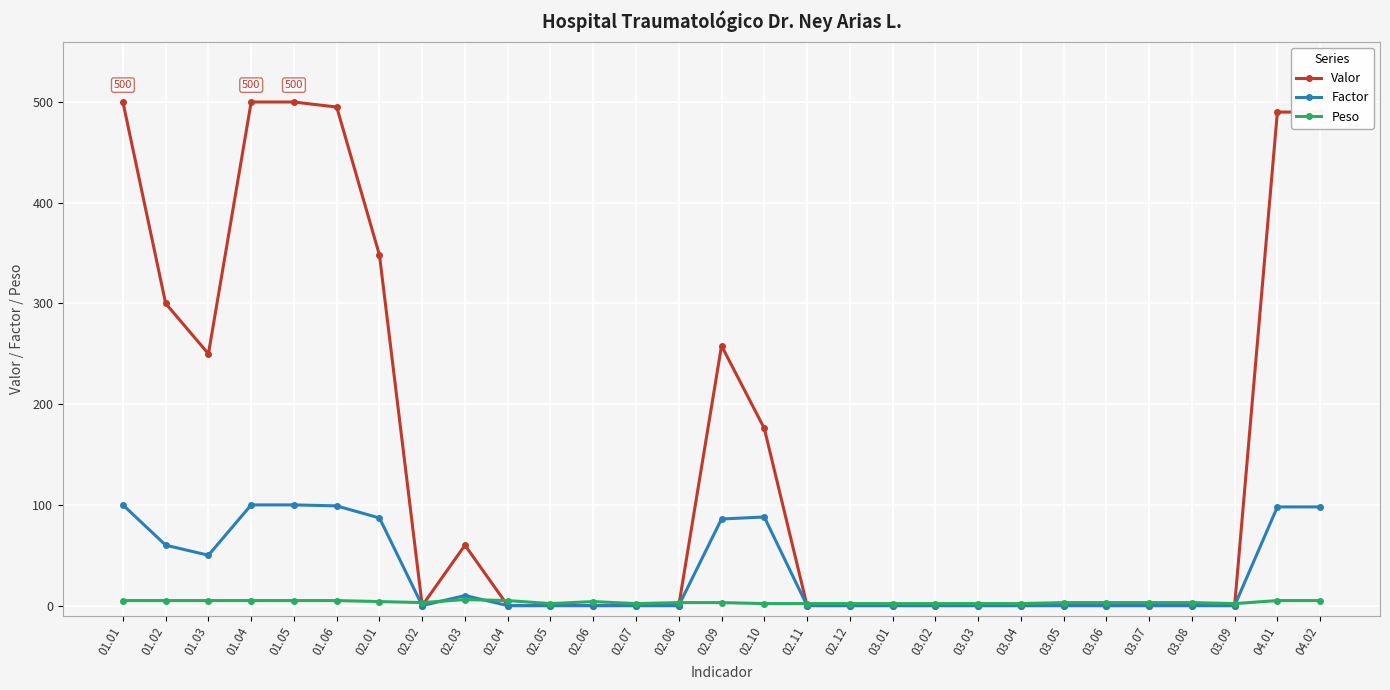

The value of Valor at 01.06 is 495. True or false?

True